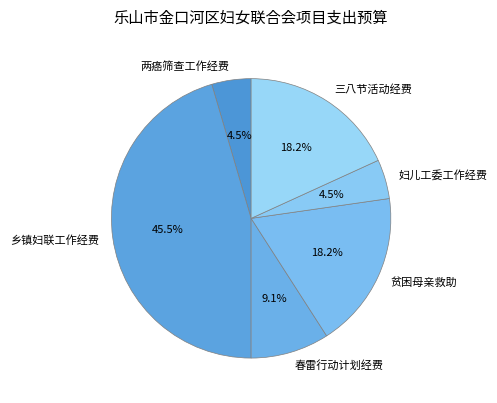

Is there any slice that represents more than half of the pie?

No